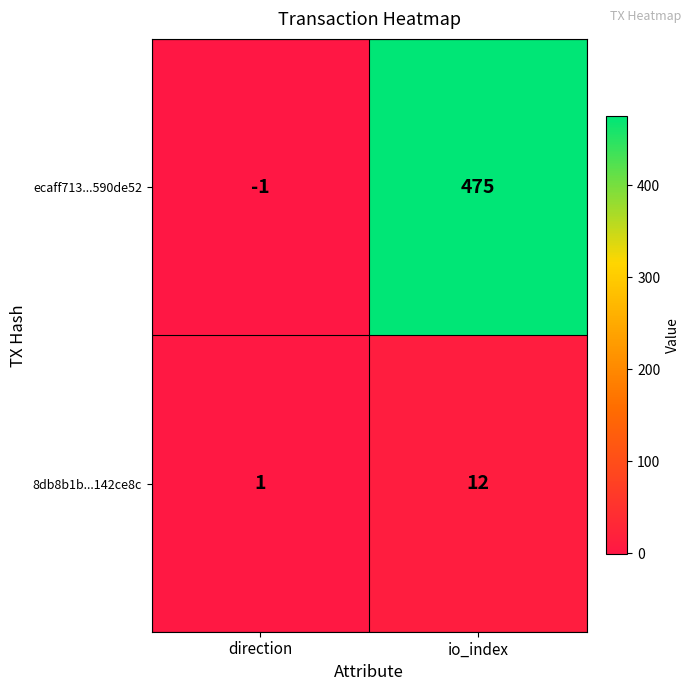

How many values in the ecaff713...590de52 series are below 475?

1